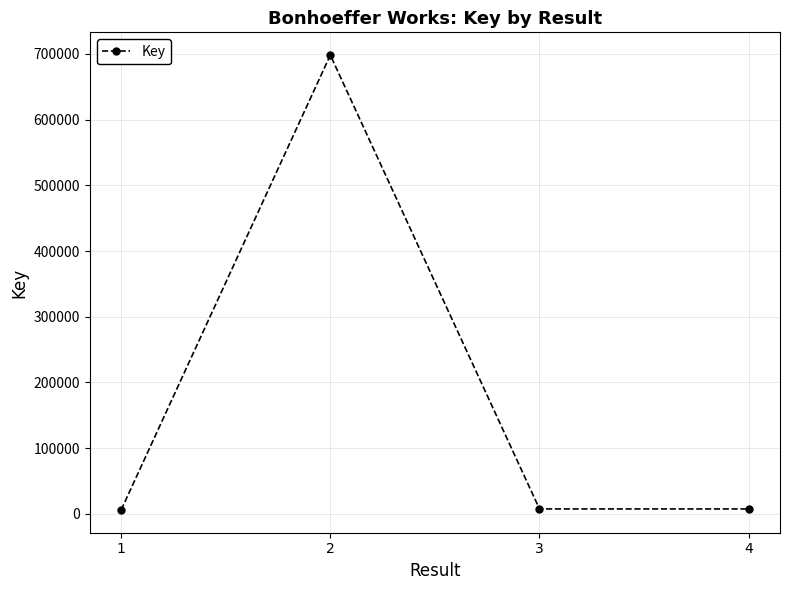

What is the difference between the values at 3 and 4?

31